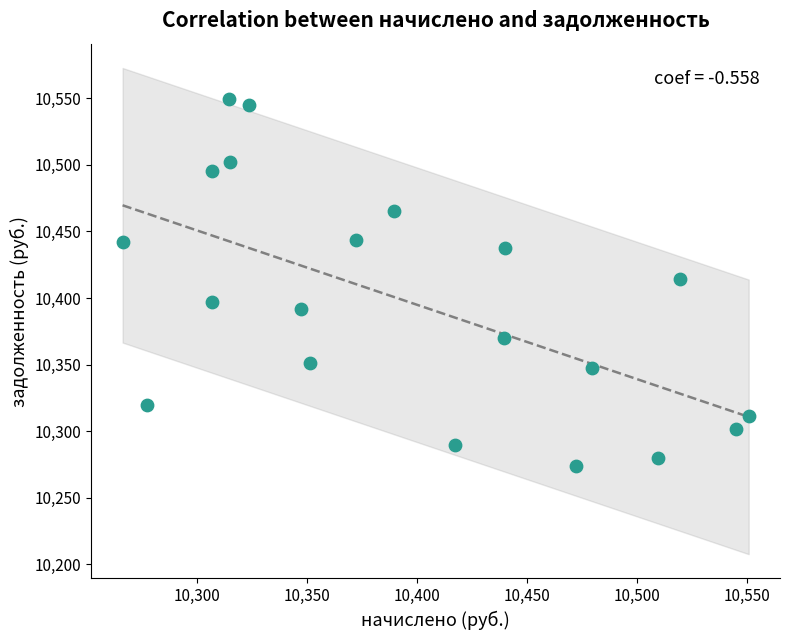

What is the range of X values (max minus min)?

284.8